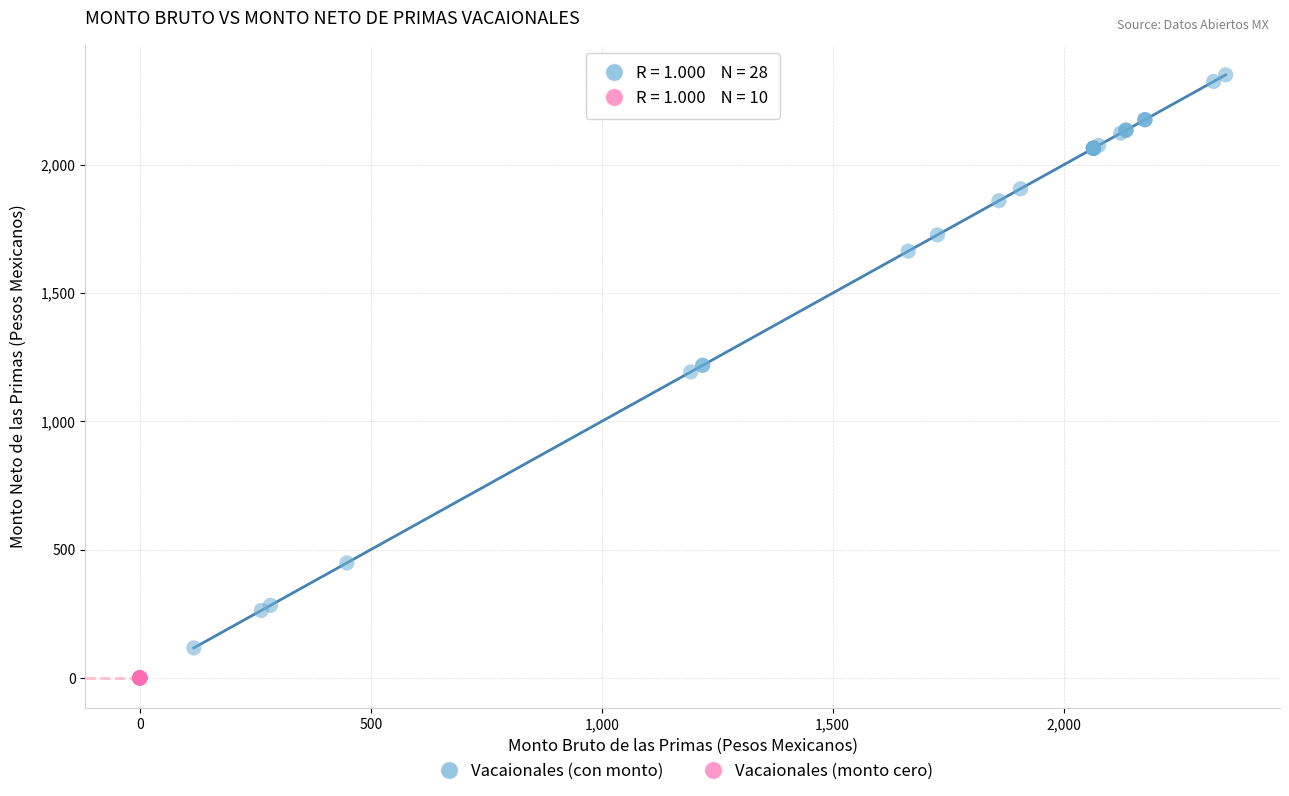

Which series contains the lowest Y value?

Vacaionales (monto cero)